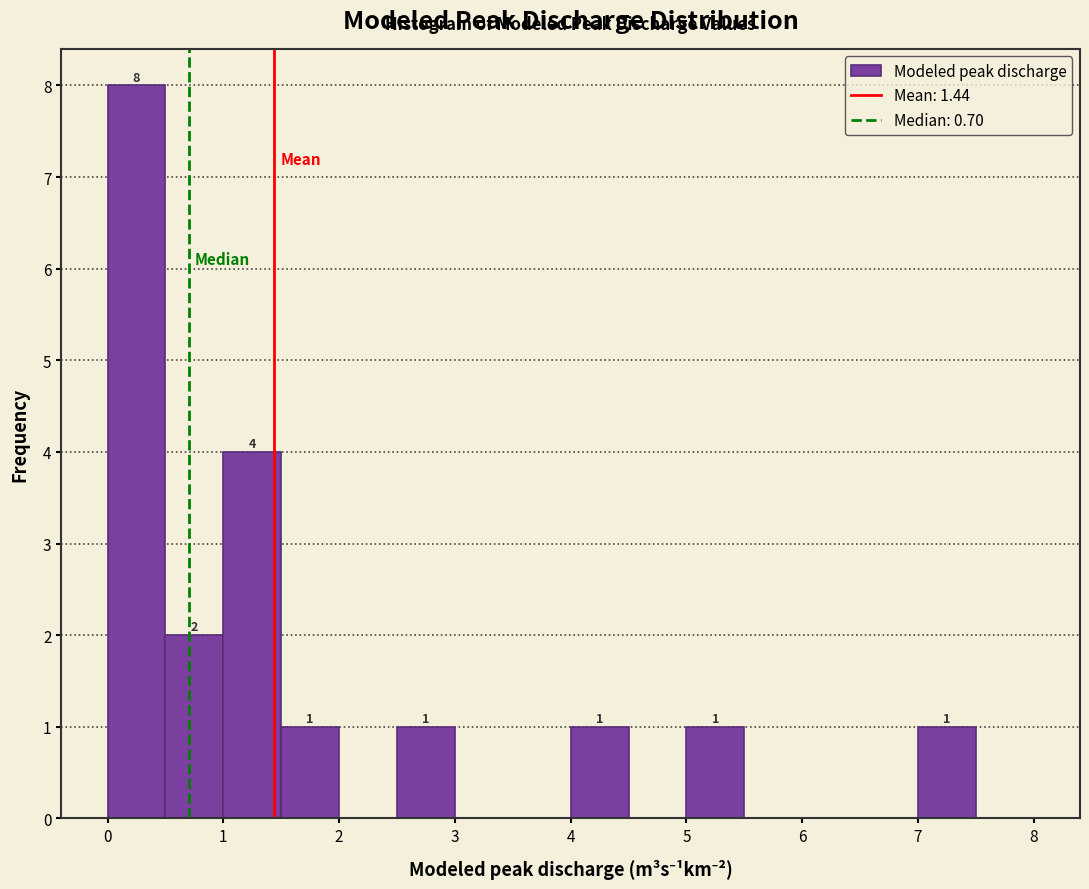

Over which range of the x-axis is the bar tallest?

0.0 to 0.5